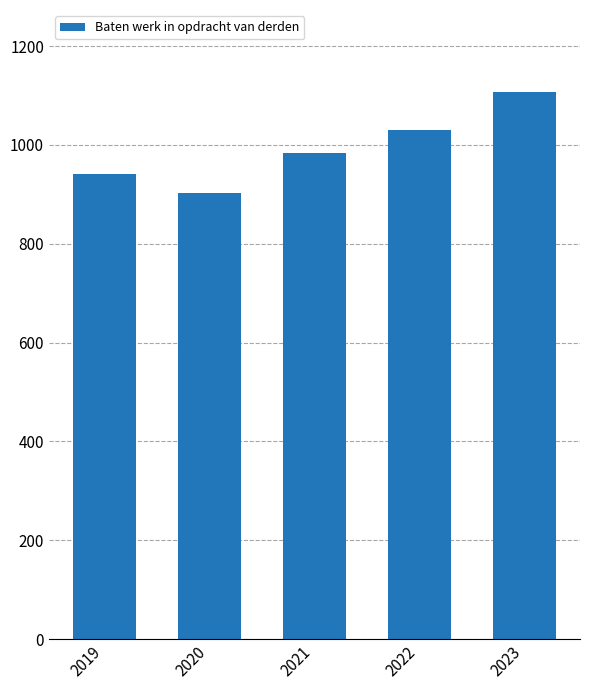

At which label does the data first exceed 983?

2021